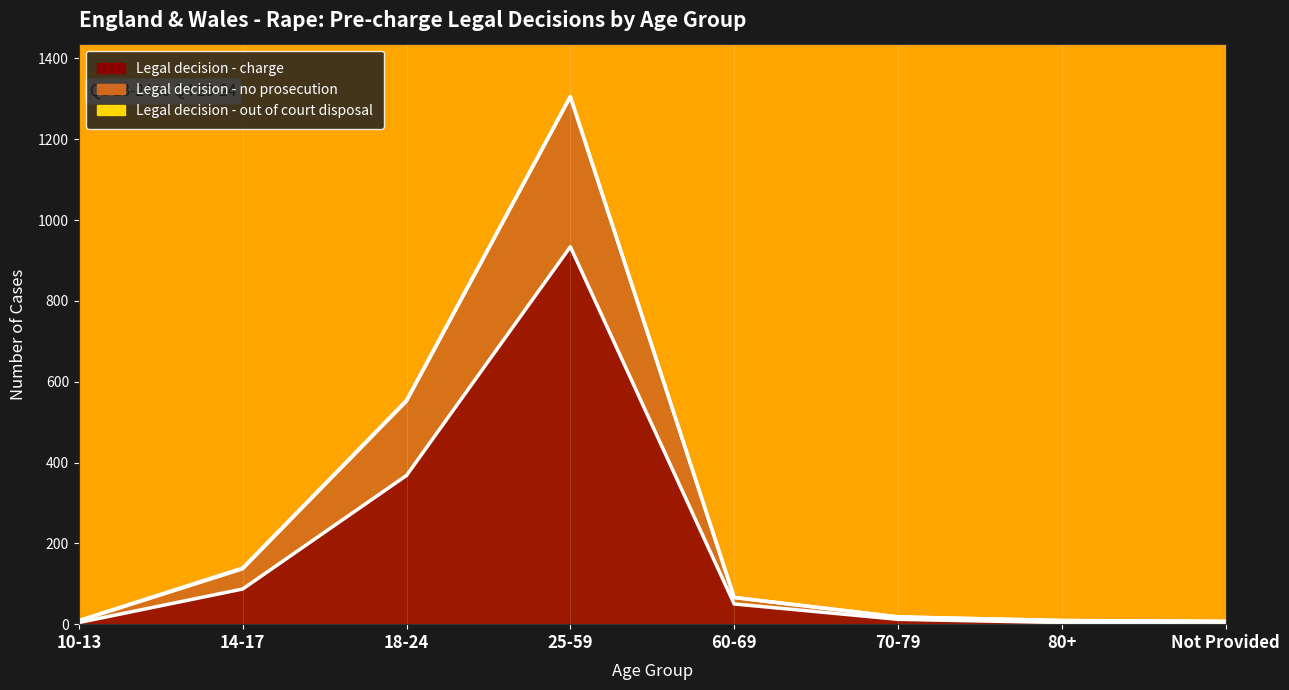

What is the average value of the Legal decision - charge series?

183